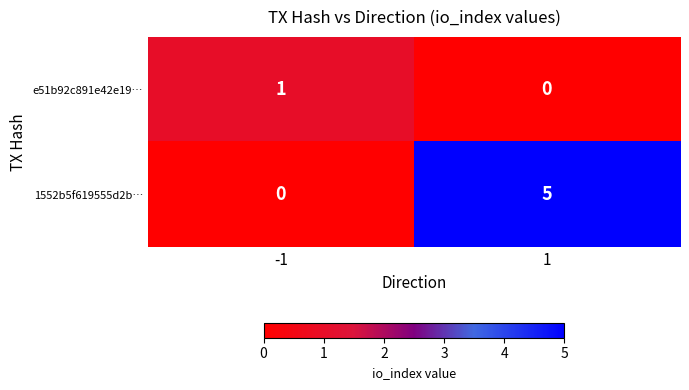

Reading left to right, list all the values displayed in this chart.

e51b92c891e42e19…: 1	0
1552b5f619555d2b…: 0	5